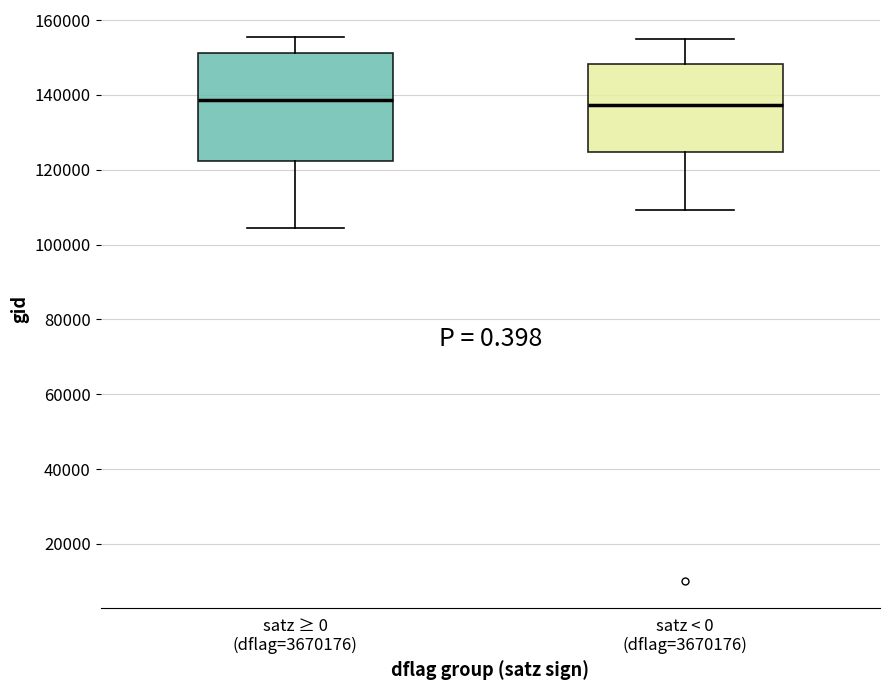

Which box is the tallest, from its lower edge to its upper edge?

satz ≥ 0 (dflag=3670176)